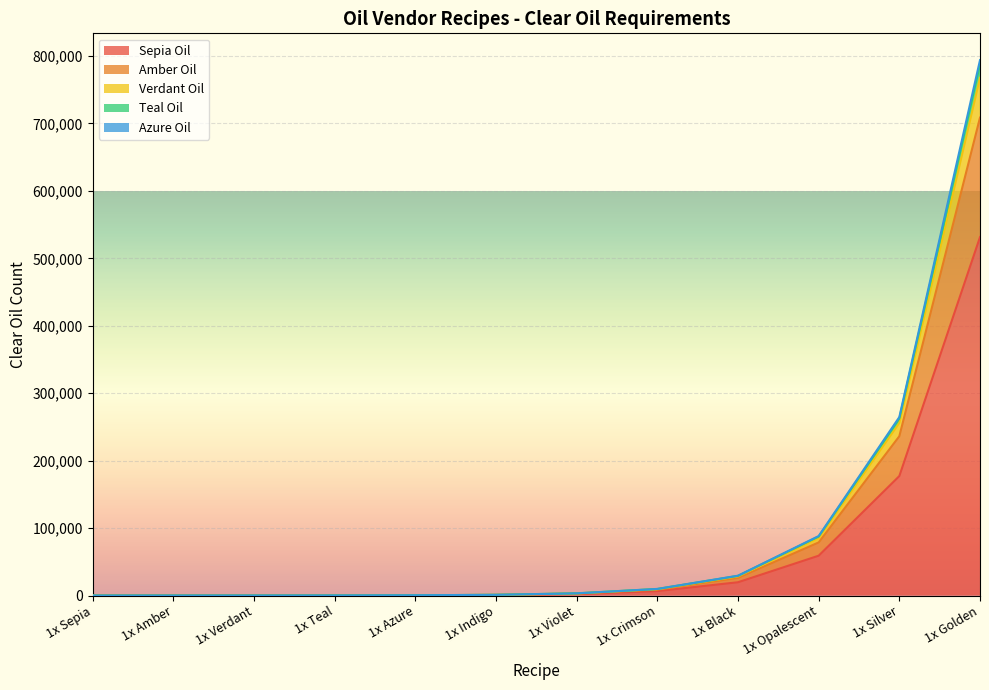

What is the greatest value displayed?

793881